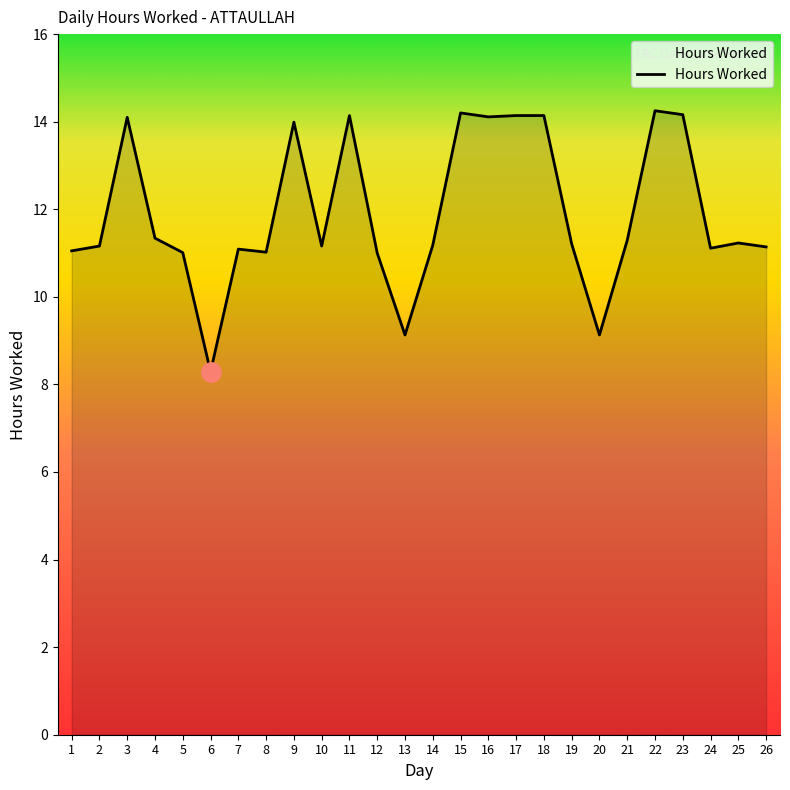

True or false: the data shows 11.3 at 4.

True